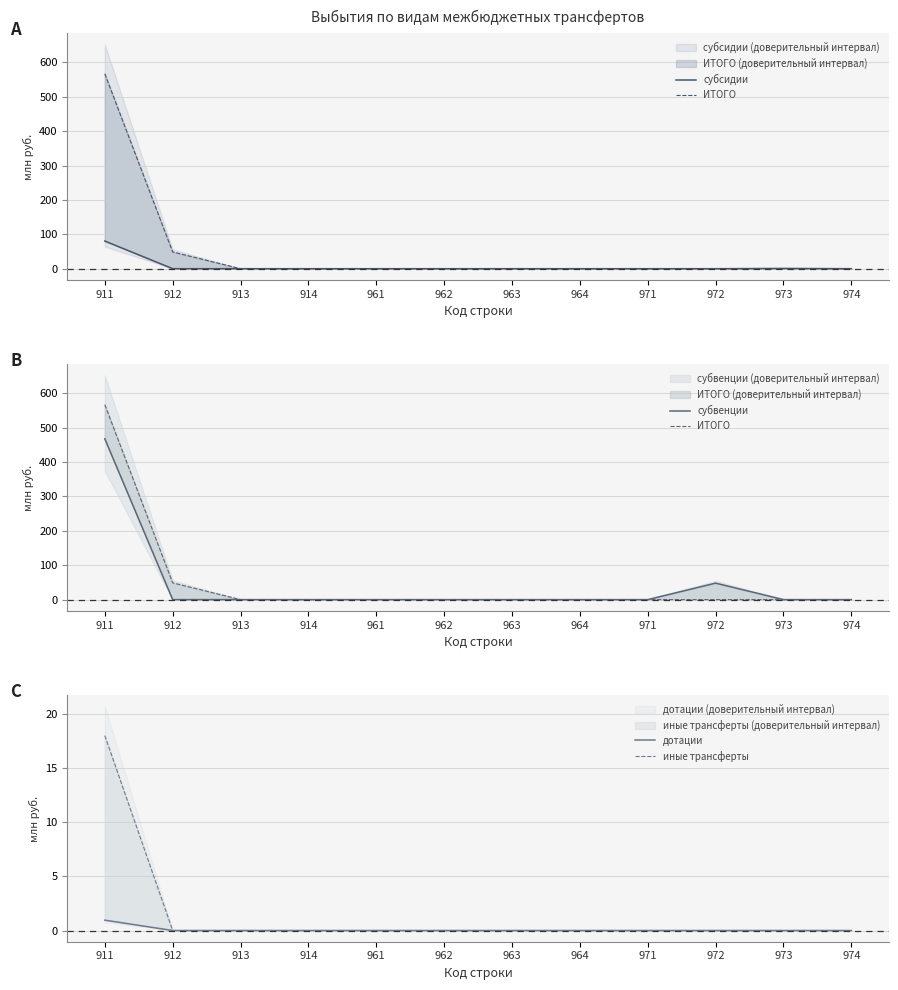

Is this an area chart (filled region under the line)?

No